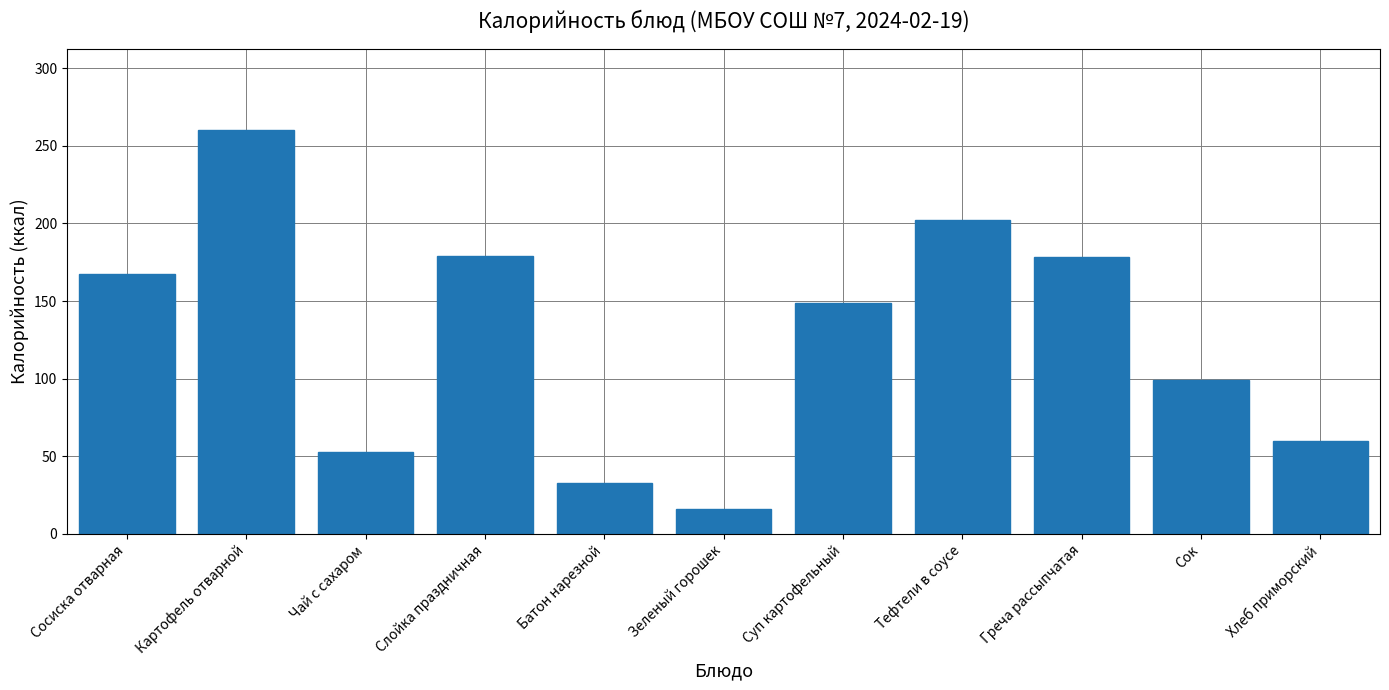

Are the bars grouped side by side (vs. stacked)?

No